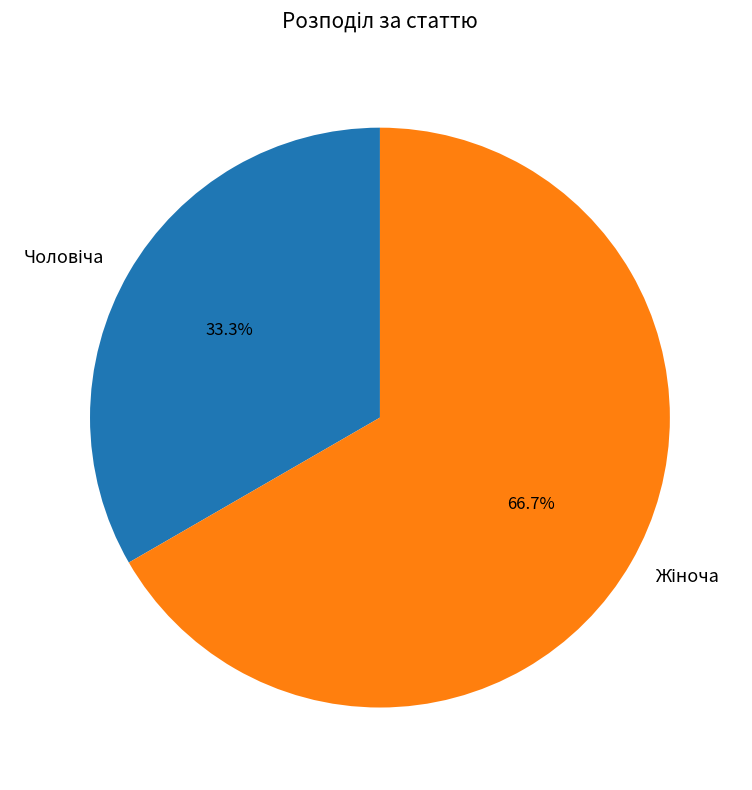

Does any single category account for the majority?

Yes